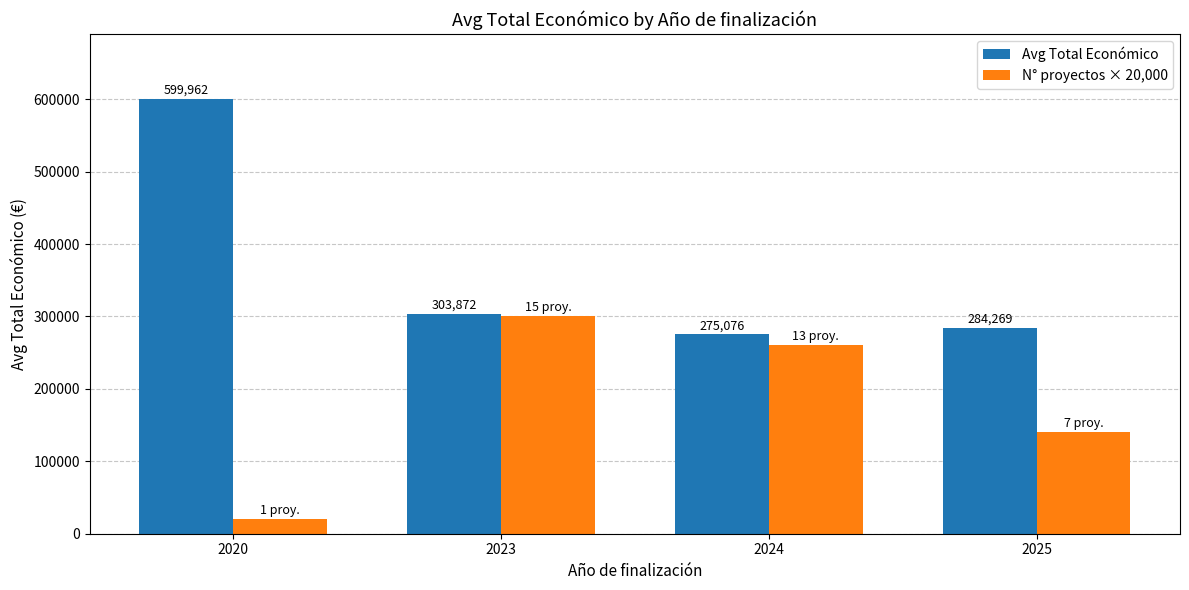

What is the average value of the Avg Total Económico series?

365795